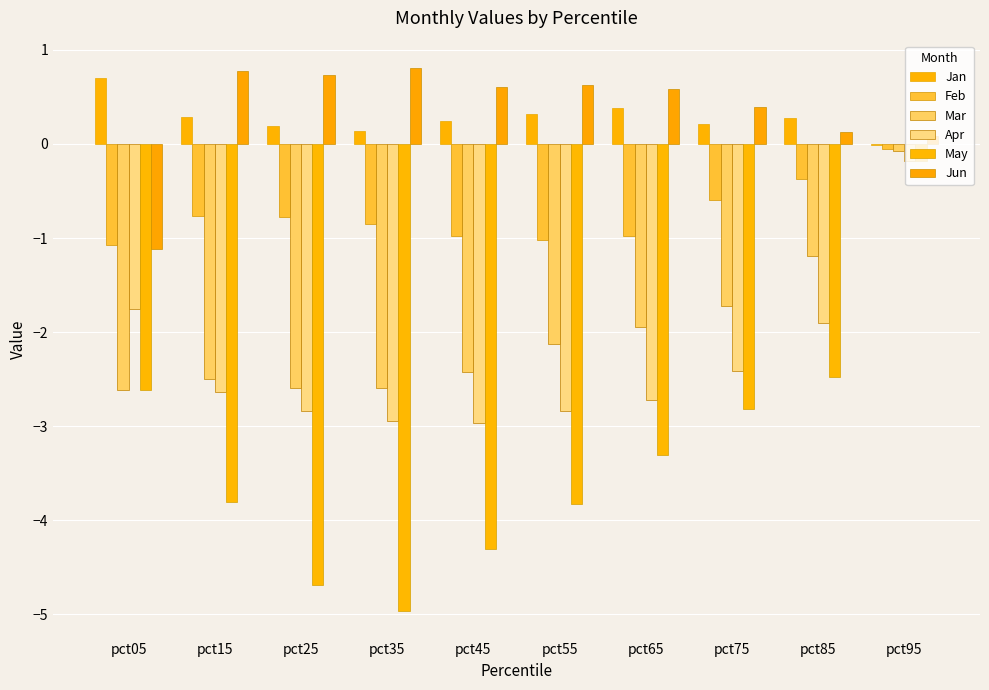

What is the difference between the second highest and minimum values in the Feb series?

0.7